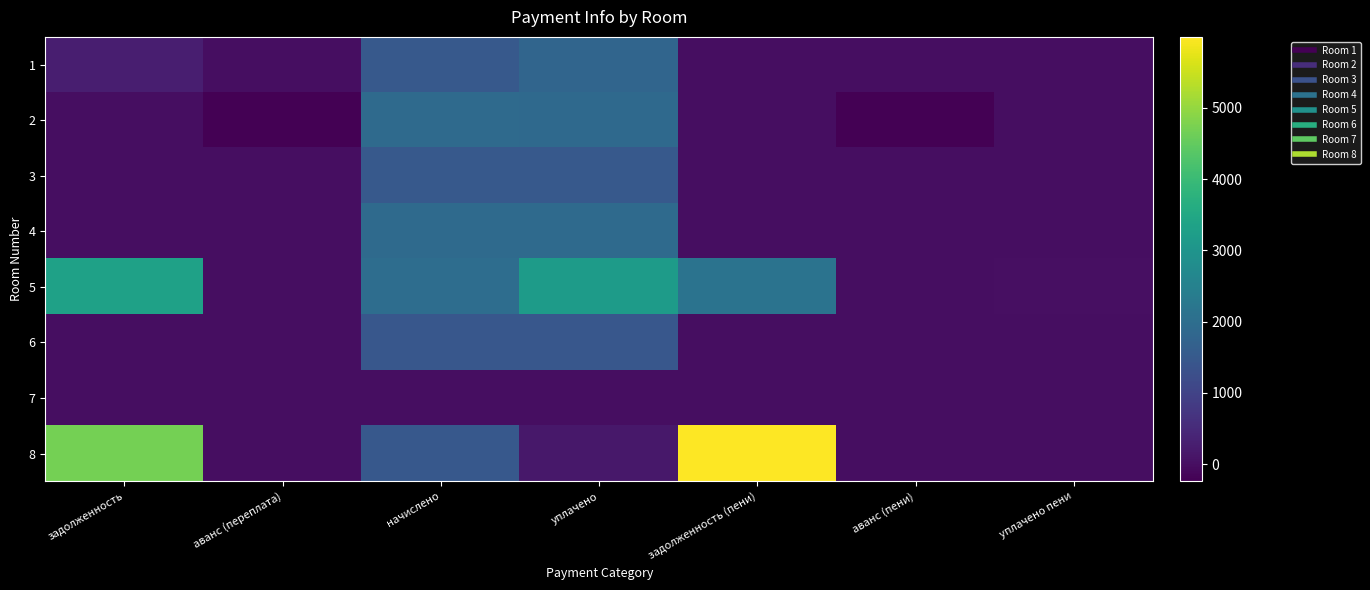

Reading right to left, extract all data points from this chart.

1: уплачено пени=0.1	аванс (пени)=0.0	задолженность (пени)=0.0	уплачено=1785.2	начислено=1506.7	аванс (переплата)=0.0	задолженность=278.5
2: уплачено пени=0.0	аванс (пени)=-219.8	задолженность (пени)=0.0	уплачено=1879.0	начислено=1902.7	аванс (переплата)=-243.5	задолженность=0.0
3: уплачено пени=0.0	аванс (пени)=0.0	задолженность (пени)=0.0	уплачено=1492.0	начислено=1492.0	аванс (переплата)=0.0	задолженность=0.0
4: уплачено пени=0.0	аванс (пени)=0.0	задолженность (пени)=0.0	уплачено=1910.0	начислено=1910.0	аванс (переплата)=0.0	задолженность=0.0
5: уплачено пени=9.2	аванс (пени)=0.0	задолженность (пени)=2140.1	уплачено=3178.1	начислено=1994.3	аванс (переплата)=0.0	задолженность=3323.8
6: уплачено пени=0.0	аванс (пени)=0.0	задолженность (пени)=0.0	уплачено=1462.7	начислено=1462.7	аванс (переплата)=0.0	задолженность=0.0
7: уплачено пени=0.0	аванс (пени)=0.0	задолженность (пени)=0.0	уплачено=0.0	начислено=0.0	аванс (переплата)=0.0	задолженность=0.0
8: уплачено пени=0.0	аванс (пени)=0.0	задолженность (пени)=5997.0	уплачено=162.9	начислено=1470.1	аванс (переплата)=0.0	задолженность=4689.9